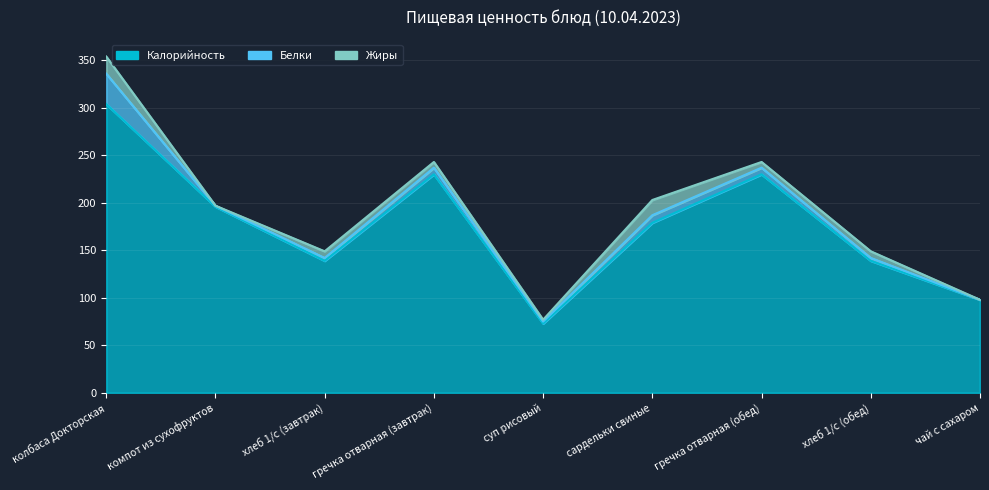

At which category does the chart reach its peak across all series?

колбаса Докторская